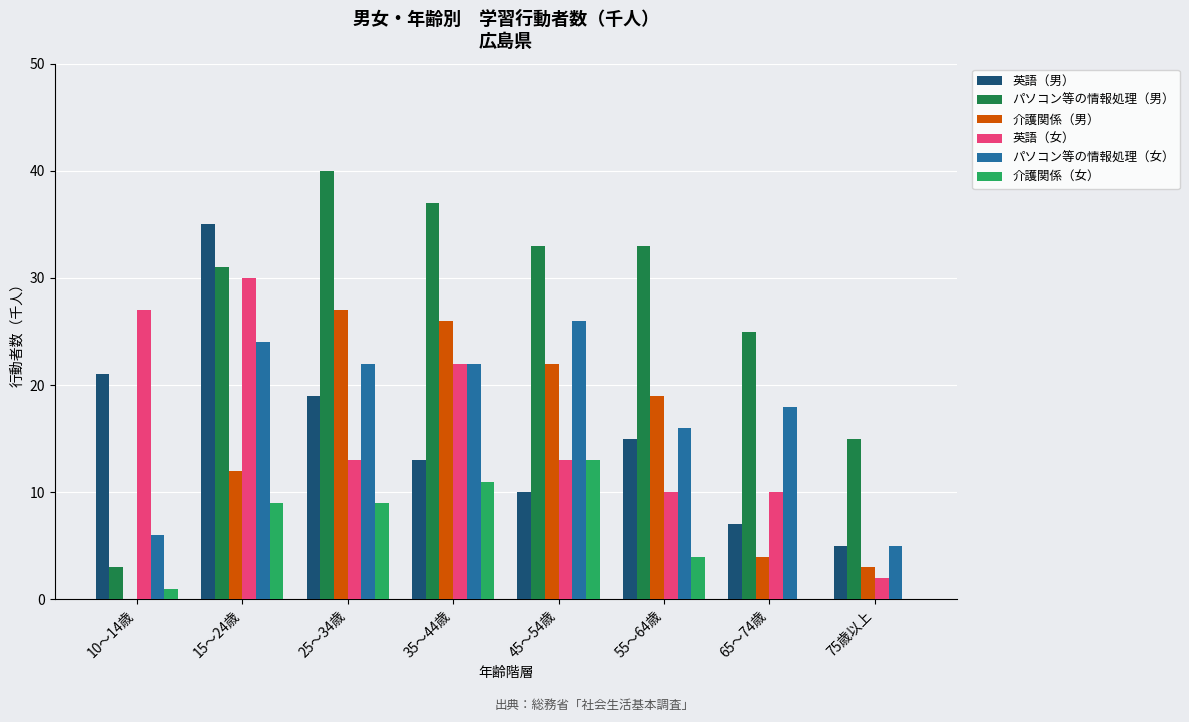

Which series has the largest total across all categories?

パソコン等の情報処理（男）